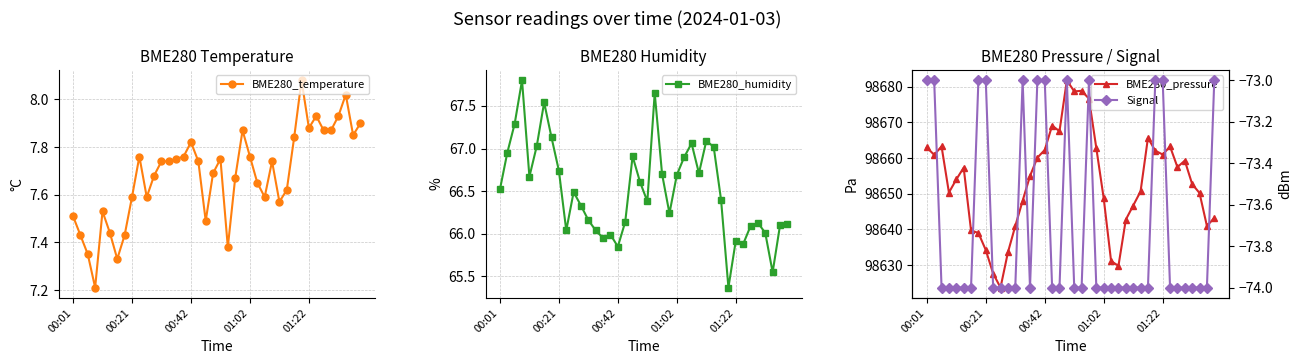

What are all the series names shown in the legend?

BME280_temperature, BME280_humidity, BME280_pressure, Signal